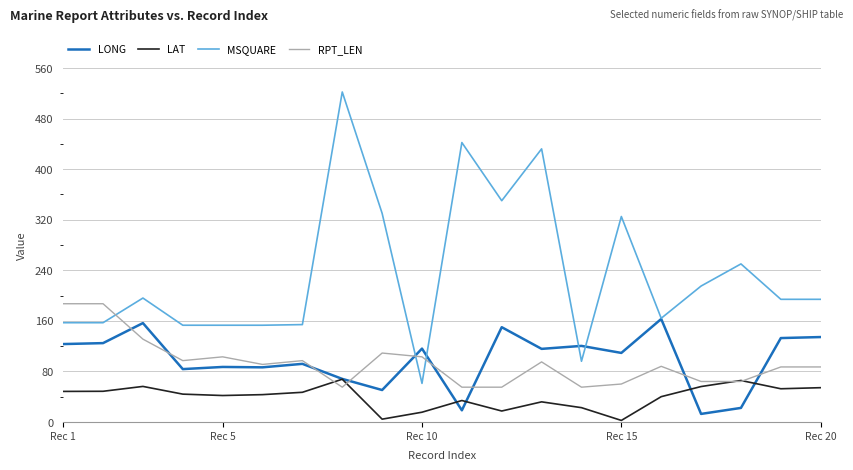

Which series has the largest range (max minus min)?

MSQUARE